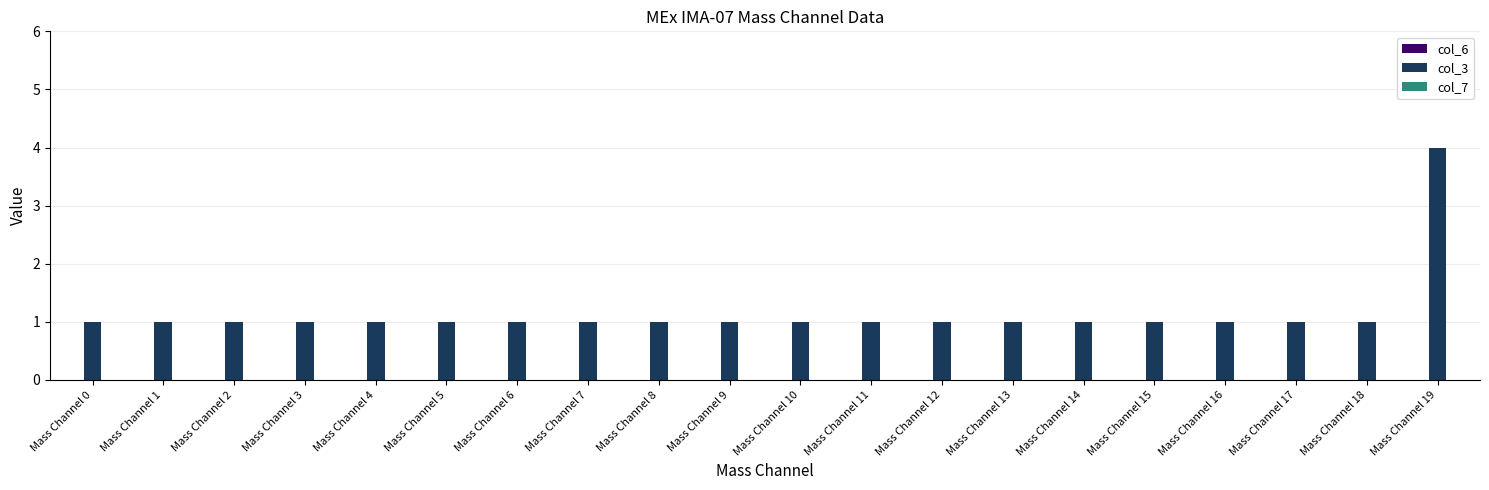

Are the bars grouped side by side (vs. stacked)?

No